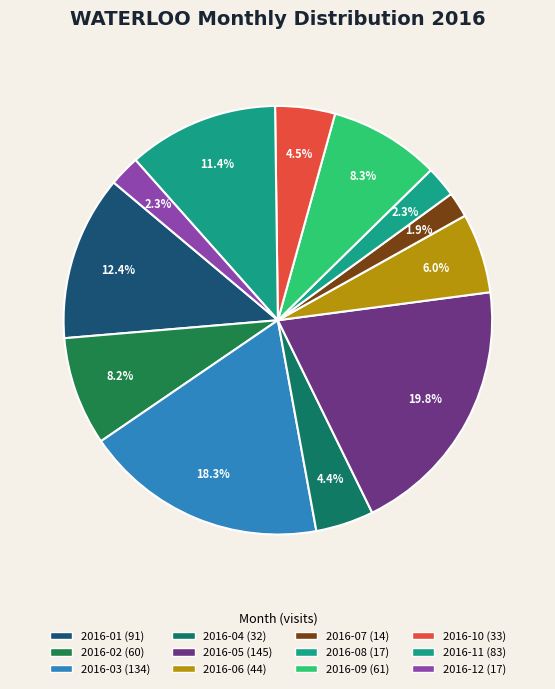

Combined, what portion of the pie is 2016-06 and 2016-04?

10.4%